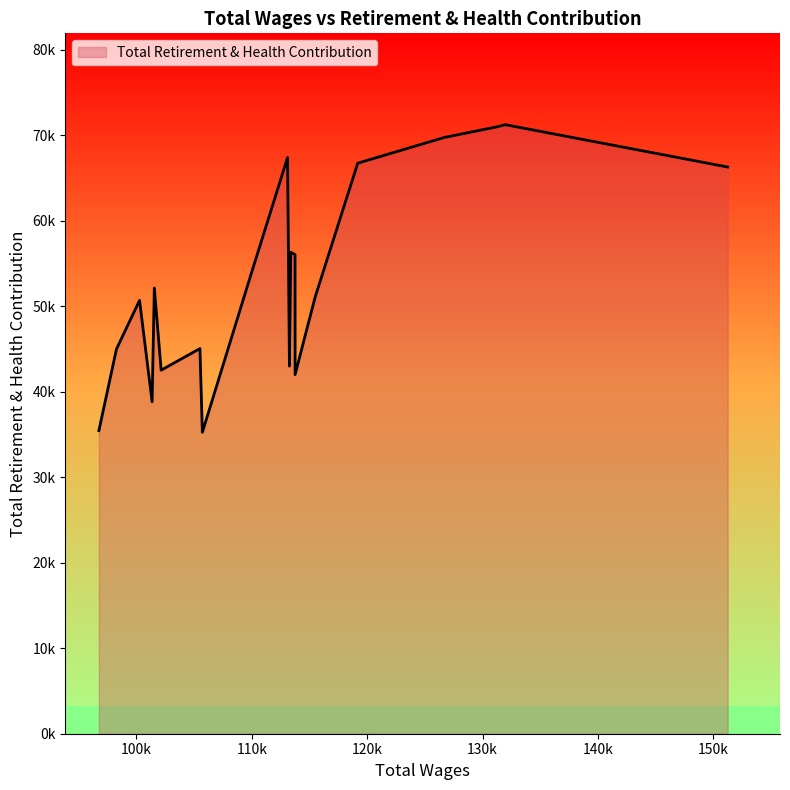

The chart shows a value of 42507 at 102146.0. True or false?

True